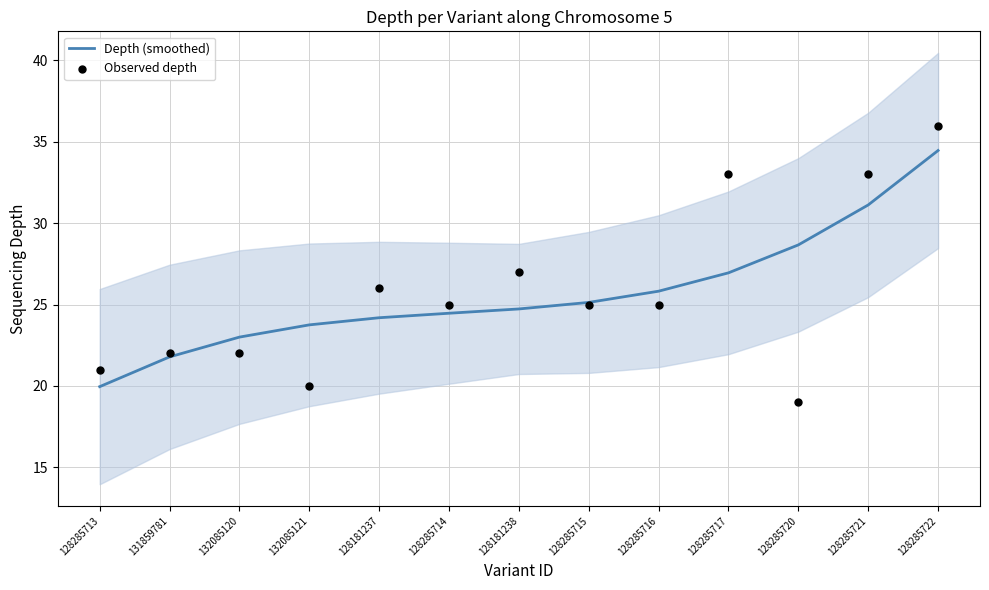

Is the value of Depth (smoothed) at 128181238 greater than the value of Observed depth at 132085120?

Yes